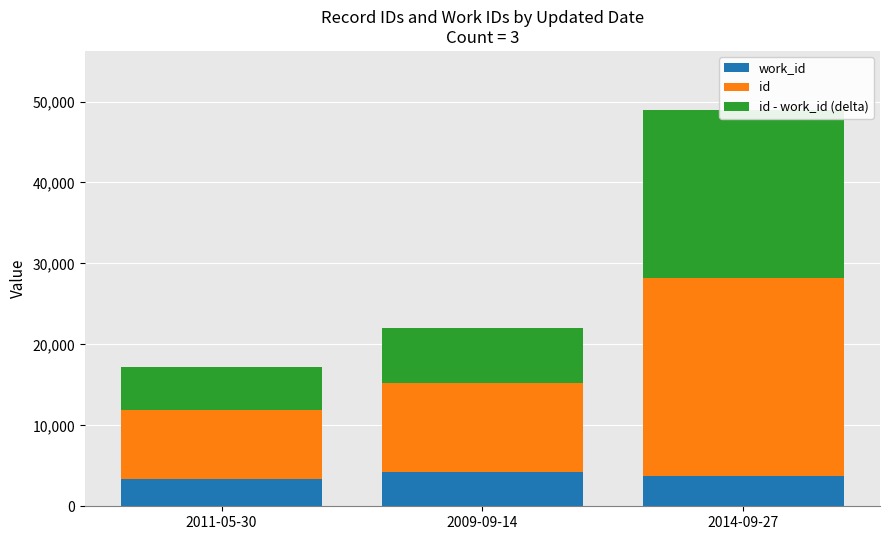

How many values in the work_id series are below 3745?

1